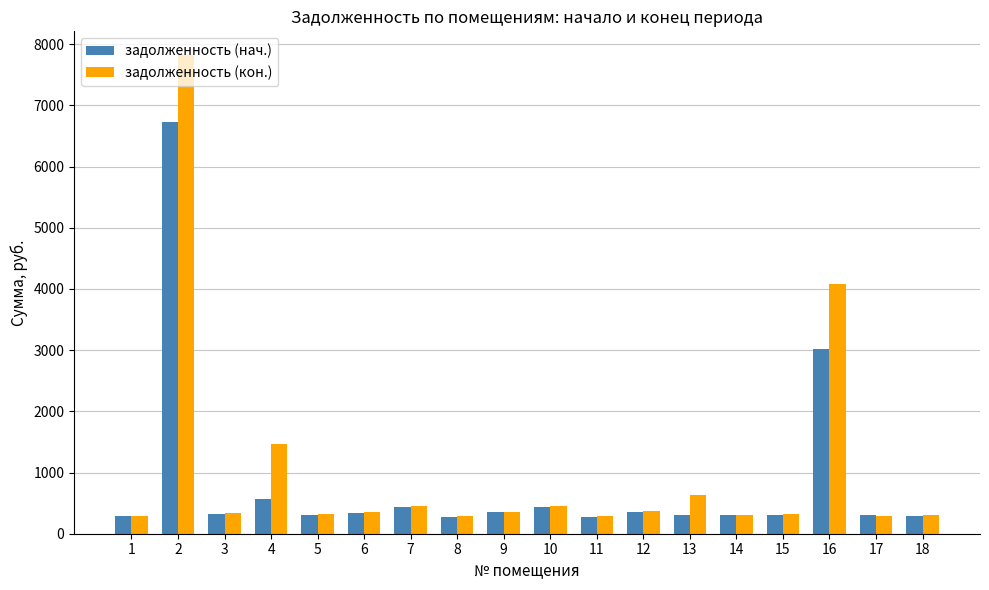

What is the maximum value for задолженность (нач.)?

6731.9